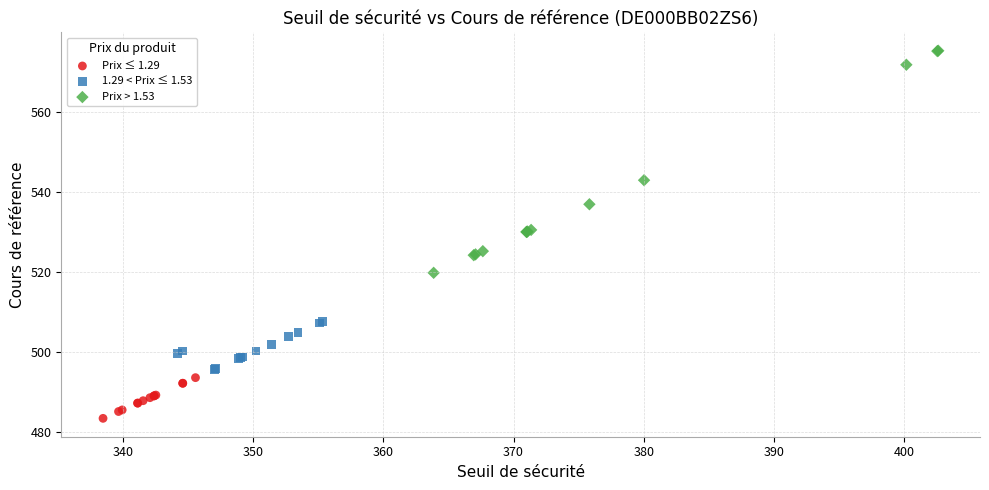

Which series contains the highest Y value?

Prix > 1.53